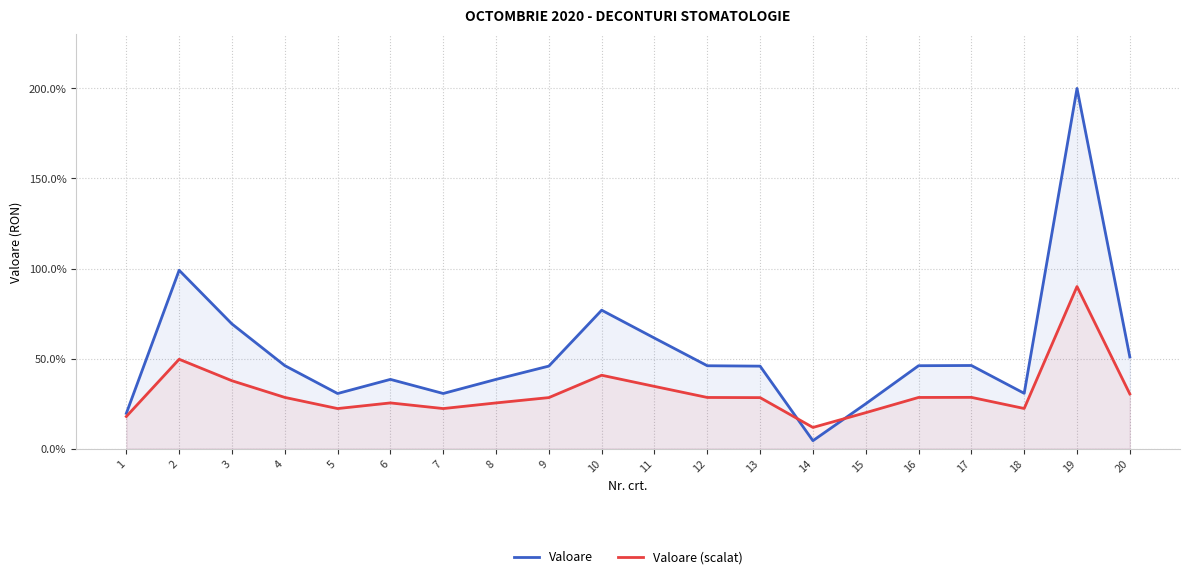

At which label does Valoare (scalat) first exceed 28?

2